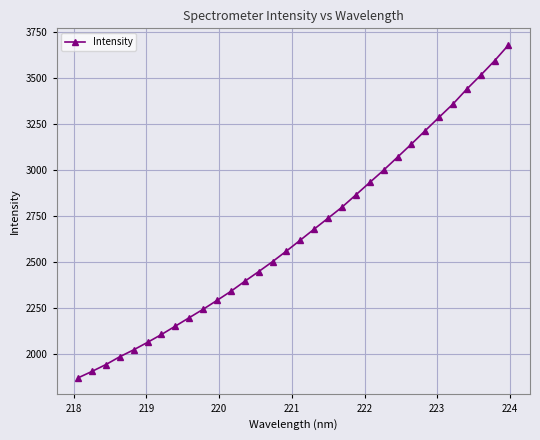

How many values are below 2618?

16